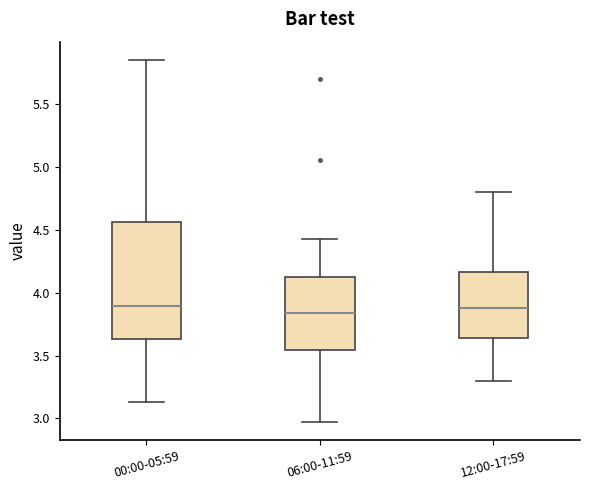

Which box is the tallest, from its lower edge to its upper edge?

00:00-05:59